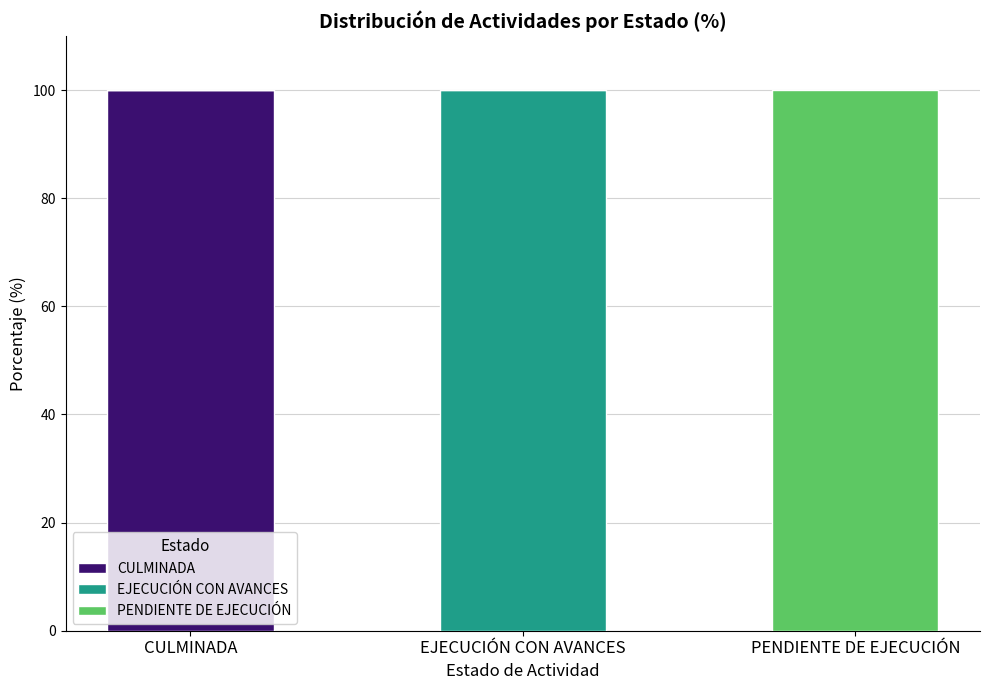

Which category has the highest value in the CULMINADA series?

CULMINADA